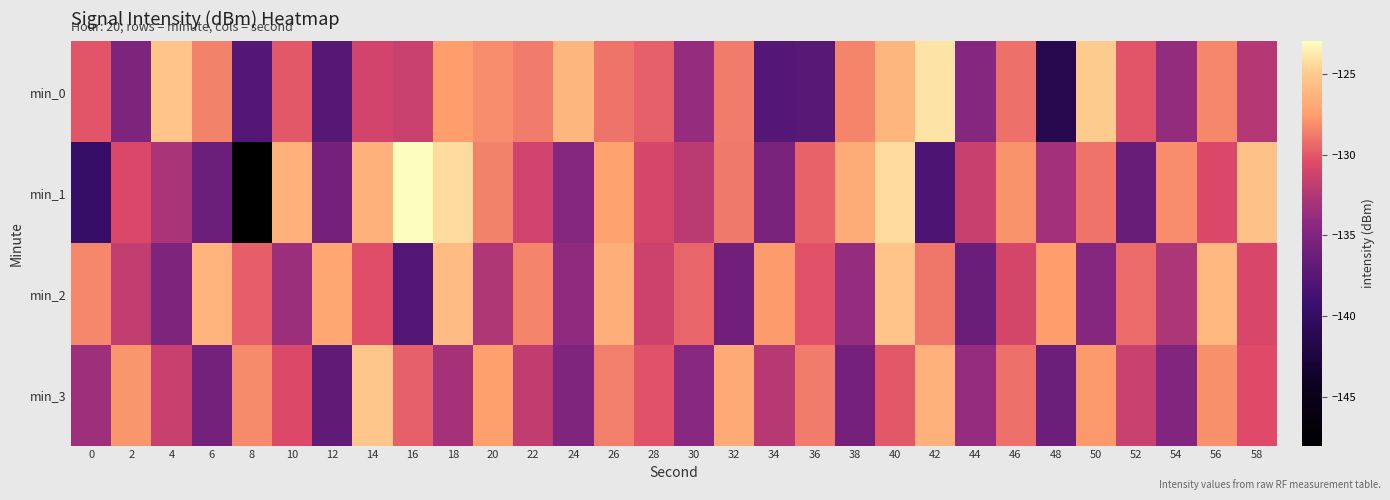

Reading left to right, list all the values displayed in this chart.

min_0: 0=-130.0	2=-135.2	4=-125.4	6=-128.6	8=-137.7	10=-130.0	12=-137.5	14=-131.1	16=-131.4	18=-127.5	20=-128.1	22=-128.7	24=-126.2	26=-129.0	28=-129.7	30=-133.8	32=-128.7	34=-137.6	36=-137.4	38=-128.5	40=-126.2	42=-124.0	44=-134.6	46=-129.1	48=-141.3	50=-125.0	52=-130.1	54=-133.9	56=-128.4	58=-132.4
min_1: 0=-139.8	2=-130.7	4=-132.9	6=-136.3	8=-147.9	10=-126.5	12=-135.7	14=-126.5	16=-123.0	18=-124.3	20=-128.5	22=-131.2	24=-134.7	26=-127.3	28=-130.9	30=-132.1	32=-128.8	34=-135.4	36=-129.6	38=-126.8	40=-124.3	42=-138.1	44=-131.5	46=-127.9	48=-133.2	50=-129.0	52=-136.4	54=-128.1	56=-130.7	58=-125.6
min_2: 0=-128.3	2=-131.7	4=-135.2	6=-126.4	8=-129.8	10=-133.5	12=-127.1	14=-130.4	16=-137.8	18=-125.9	20=-132.6	22=-128.4	24=-134.1	26=-126.7	28=-131.3	30=-129.5	32=-135.9	34=-127.6	36=-130.2	38=-133.8	40=-125.4	42=-128.9	44=-136.3	46=-131.0	48=-127.5	50=-134.6	52=-129.3	54=-132.7	56=-126.1	58=-130.8
min_3: 0=-133.4	2=-127.8	4=-131.5	6=-135.7	8=-128.2	10=-130.6	12=-136.9	14=-125.3	16=-129.7	18=-133.1	20=-127.4	22=-131.8	24=-135.0	26=-128.6	28=-130.2	30=-134.5	32=-126.9	34=-132.3	36=-128.7	38=-135.6	40=-130.0	42=-126.5	44=-133.8	46=-129.1	48=-136.2	50=-127.7	52=-131.4	54=-134.9	56=-128.0	58=-130.5